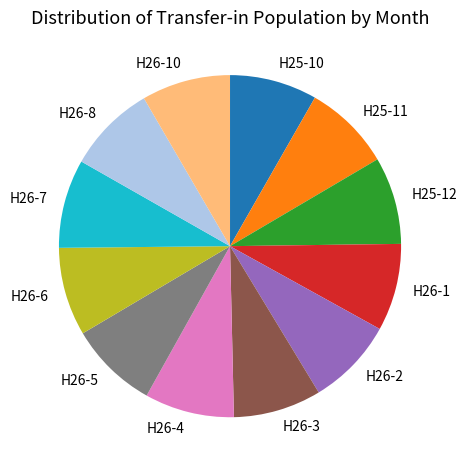

Is it true that H26-5 is 8% of the pie?

True